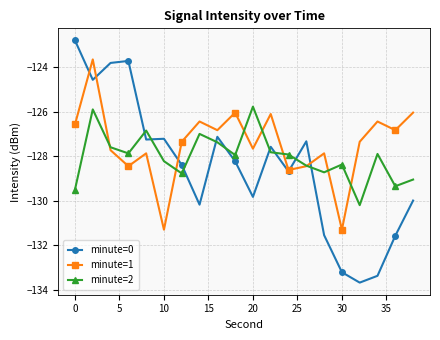

Which series has the largest range (max minus min)?

minute=0